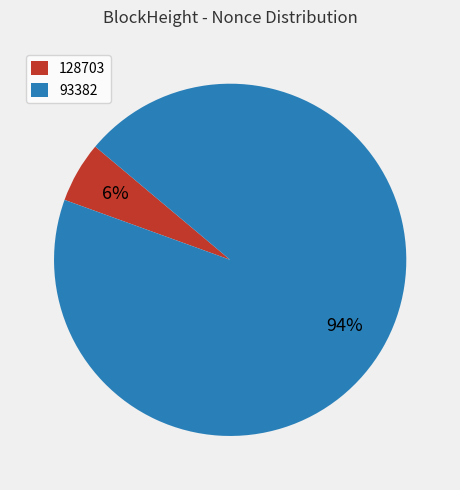

Between 128703 and 93382, which is larger?

93382